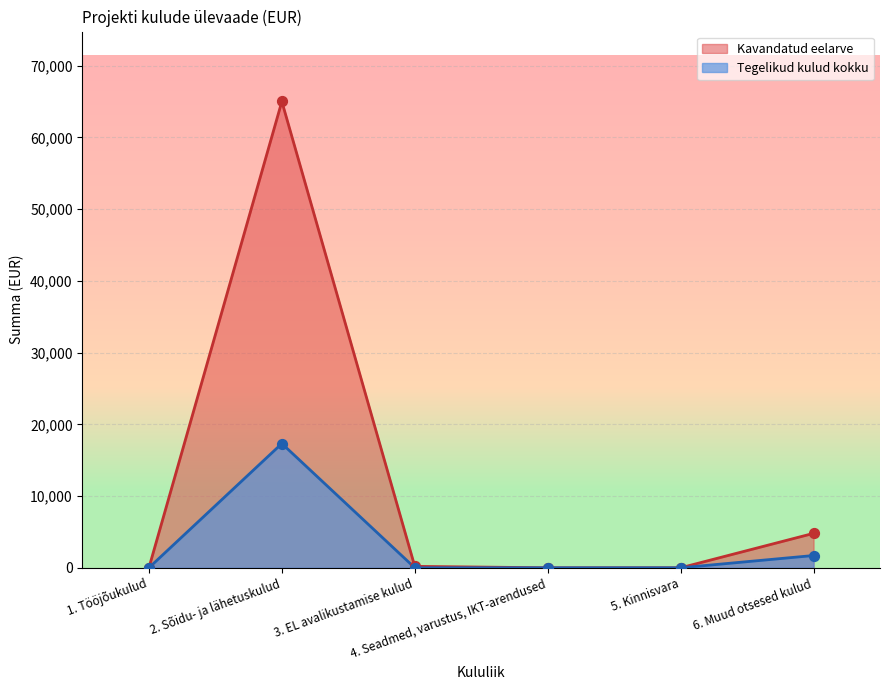

Which series has the widest spread of Y values?

Kavandatud eelarve